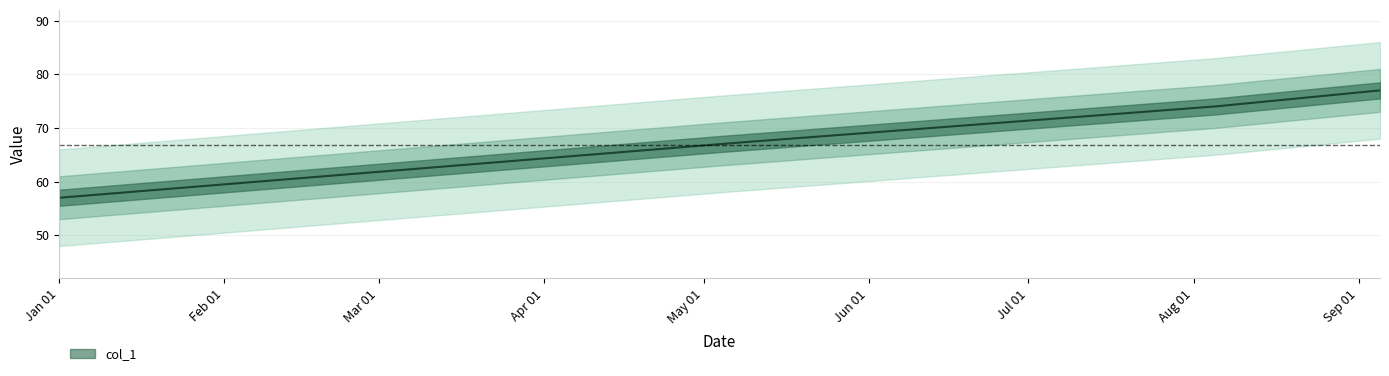

What position from the left is 2024-01-01?

1